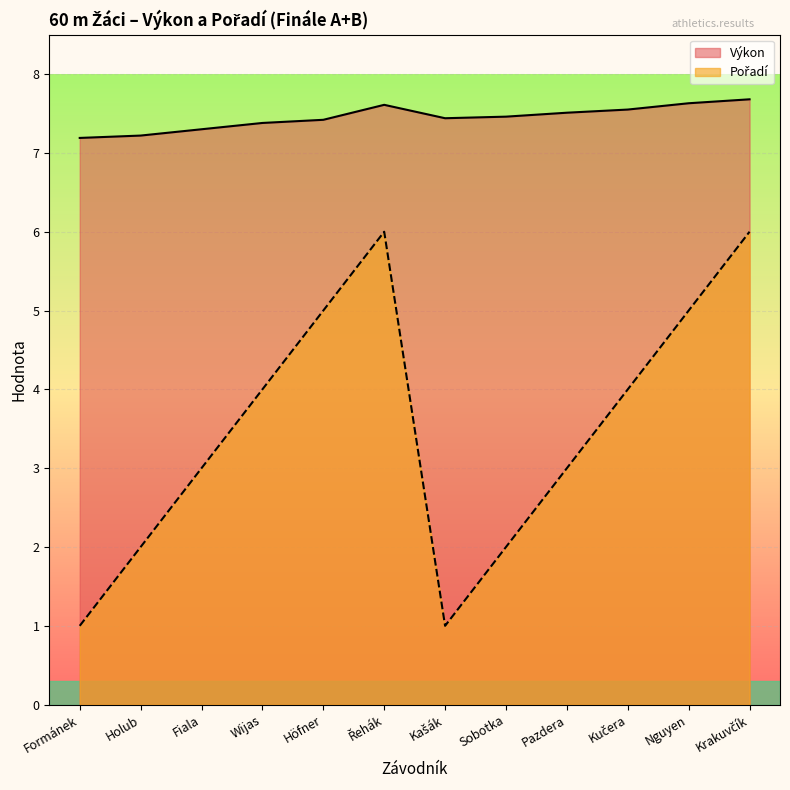

Which series has the widest spread of values?

Pořadí